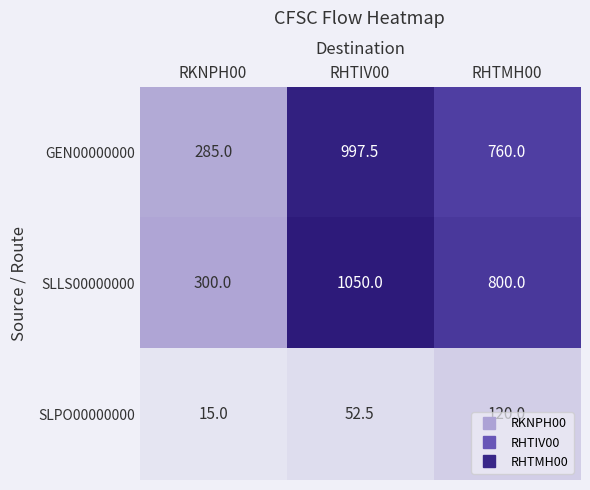

Count the number of data series in this chart.

3